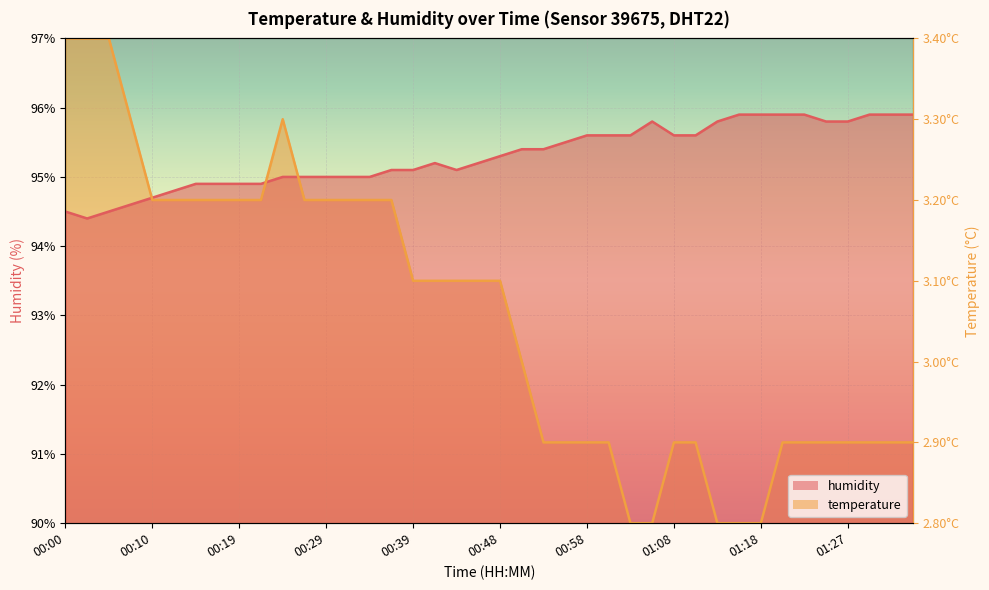

List the series in order of their peak value, lowest first.

humidity, temperature